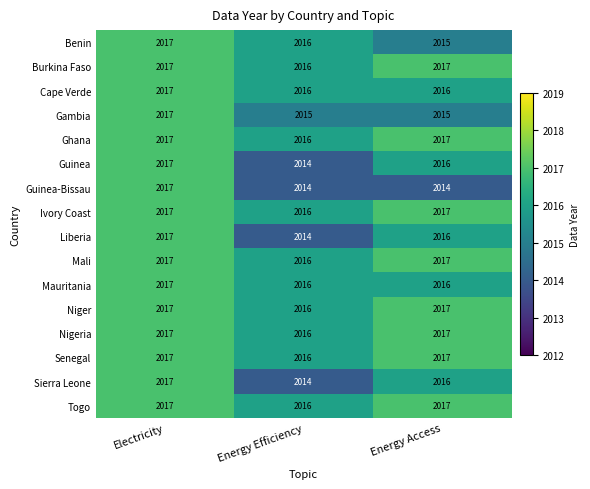

What is the maximum value shown in the chart?

2017